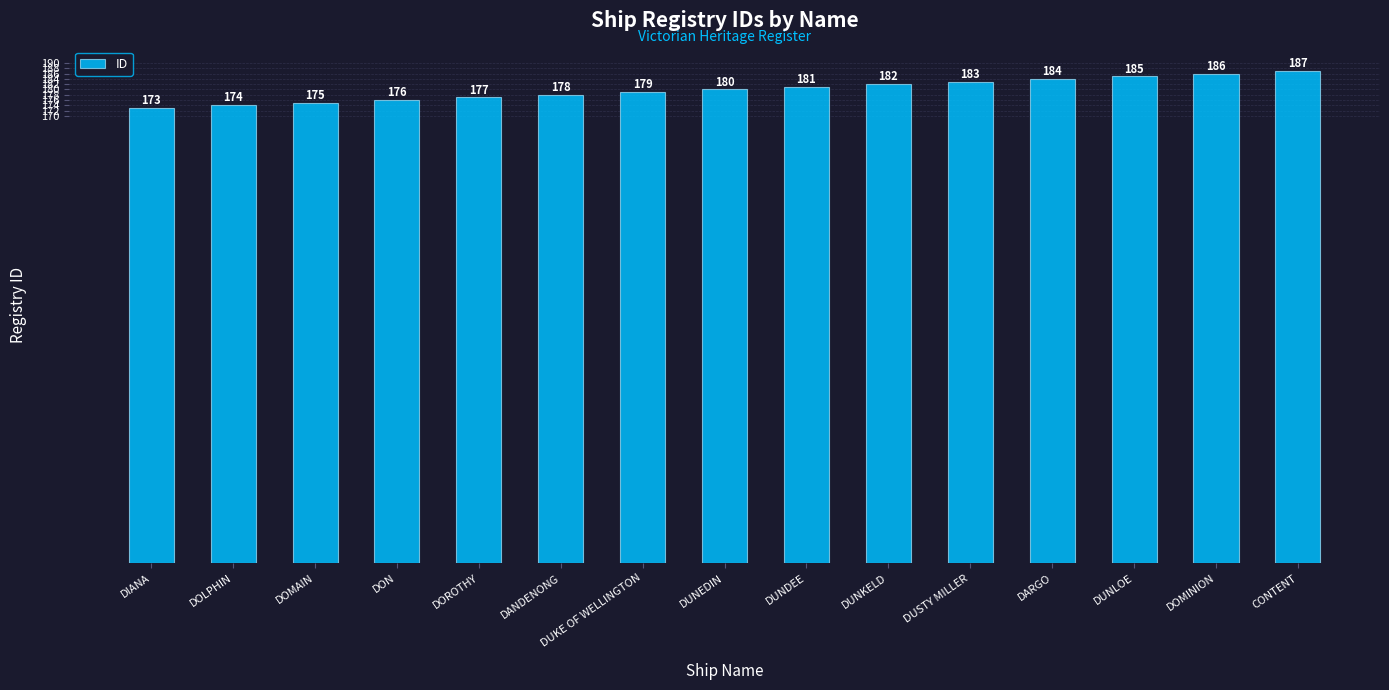

Is it true that the value at DUNEDIN is 180?

True